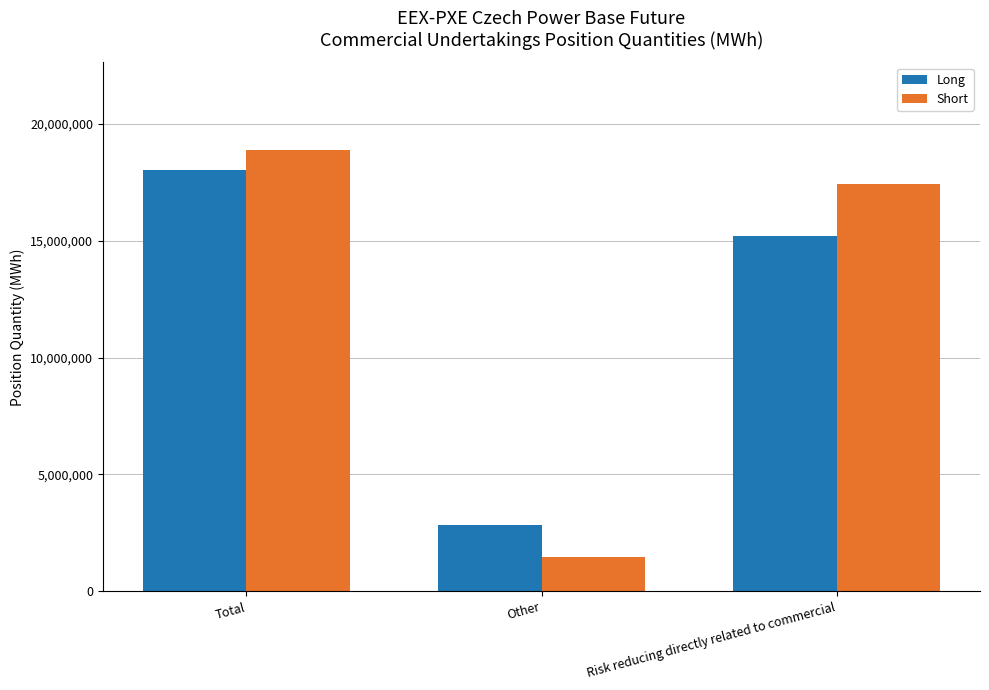

What is the approximate value of Long at Total, to the nearest 50?

18038900